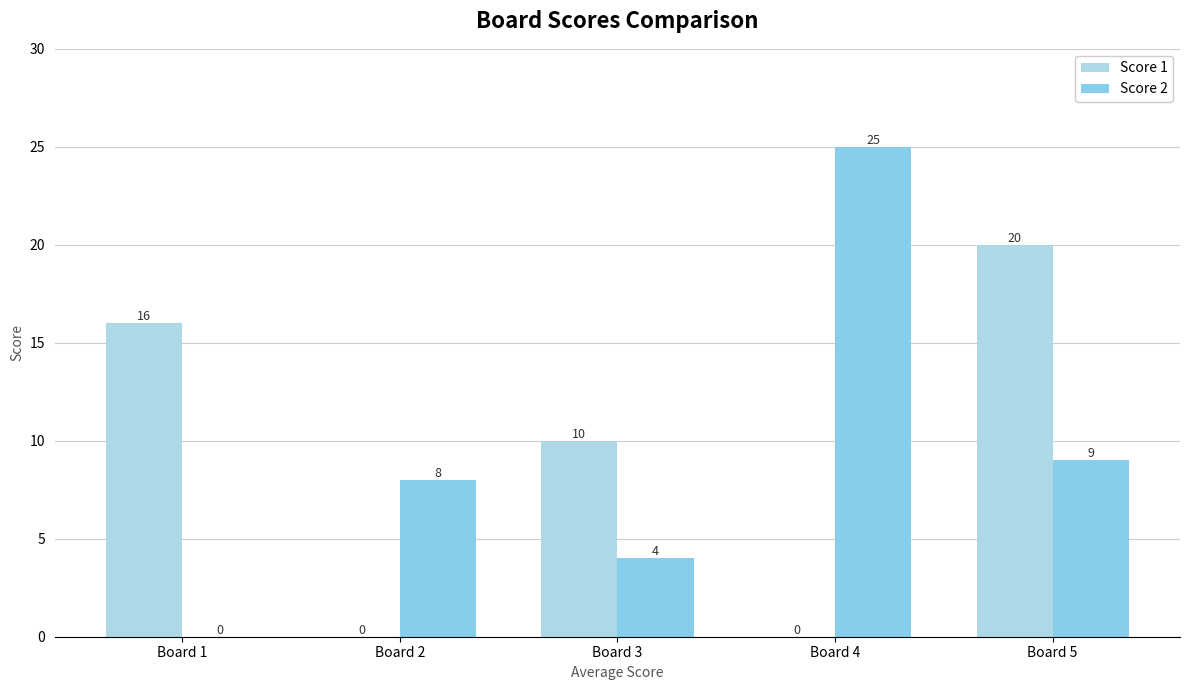

How many groups of bars are there?

5